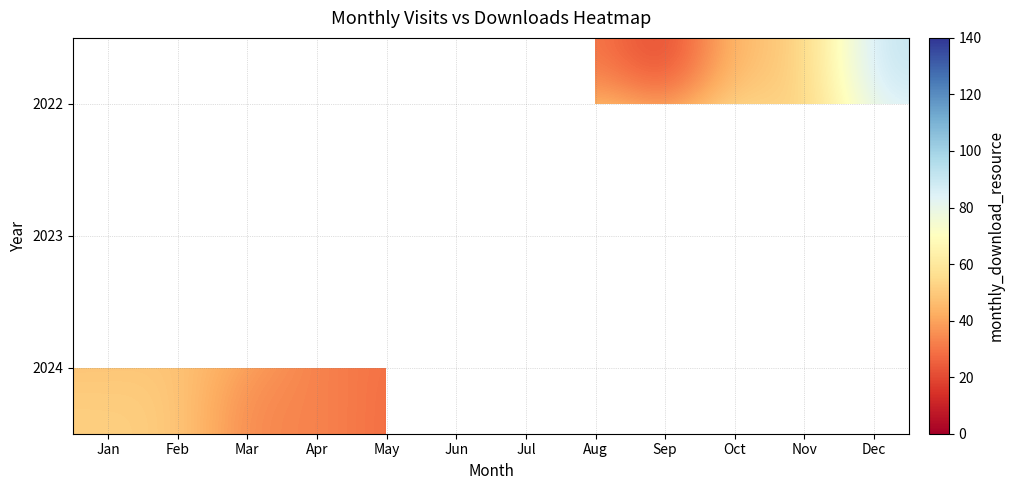

At which category does the chart reach its minimum across all series?

Sep